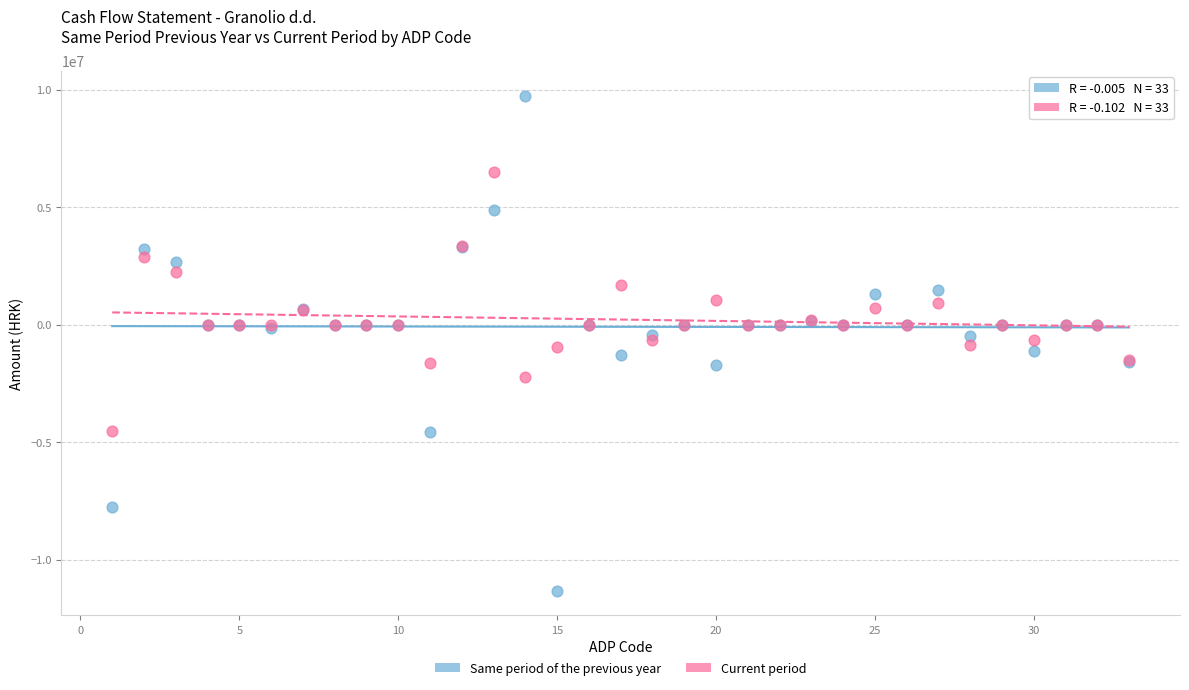

What is the X range (max minus min) for the scatter plot?

32